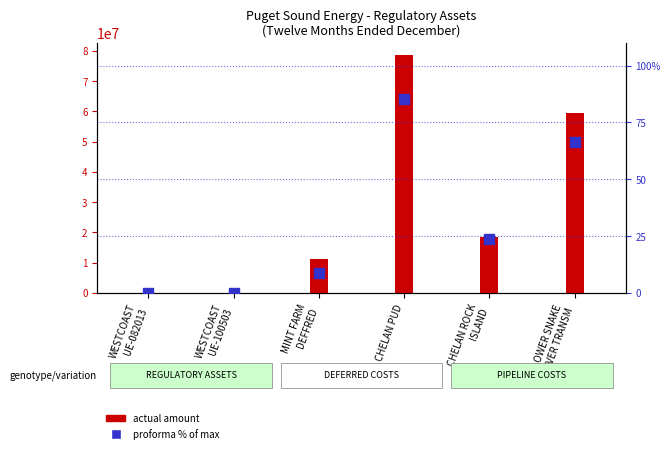

Which series reaches the maximum Y coordinate?

actual amount